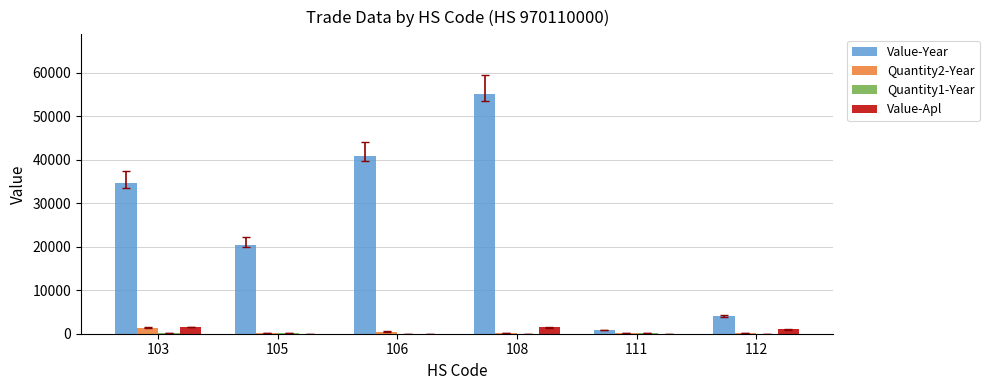

What is the sum of the Value-Apl values at 112 and 105?

1000